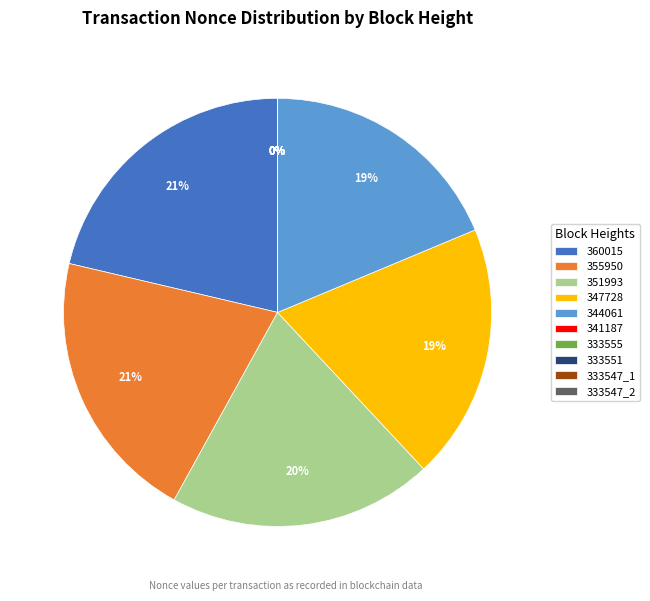

To the nearest percent, what is the average slice percentage?

10%